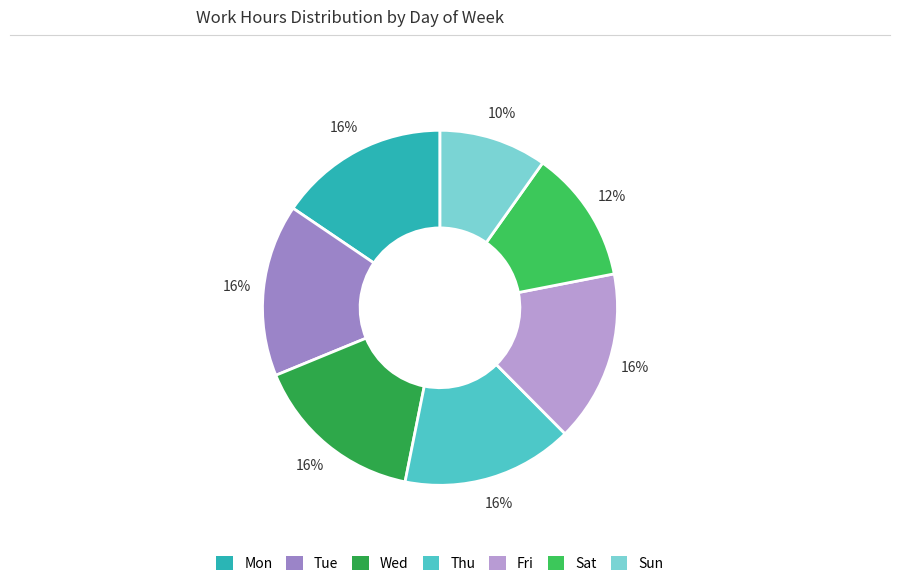

The Sun slice represents 1% of the pie. True or false?

False